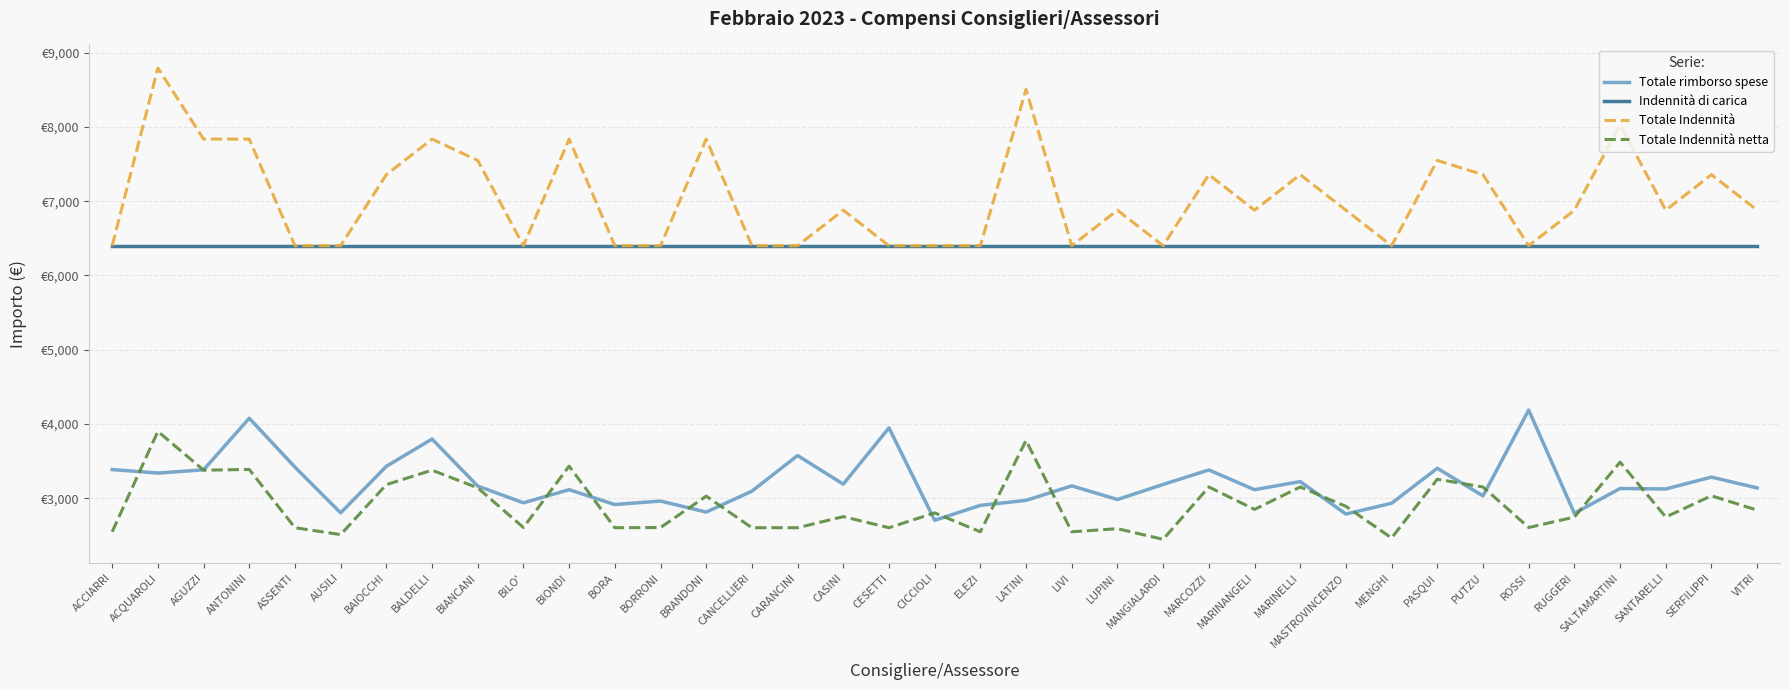

Does the chart display data point markers on the line(s)?

No